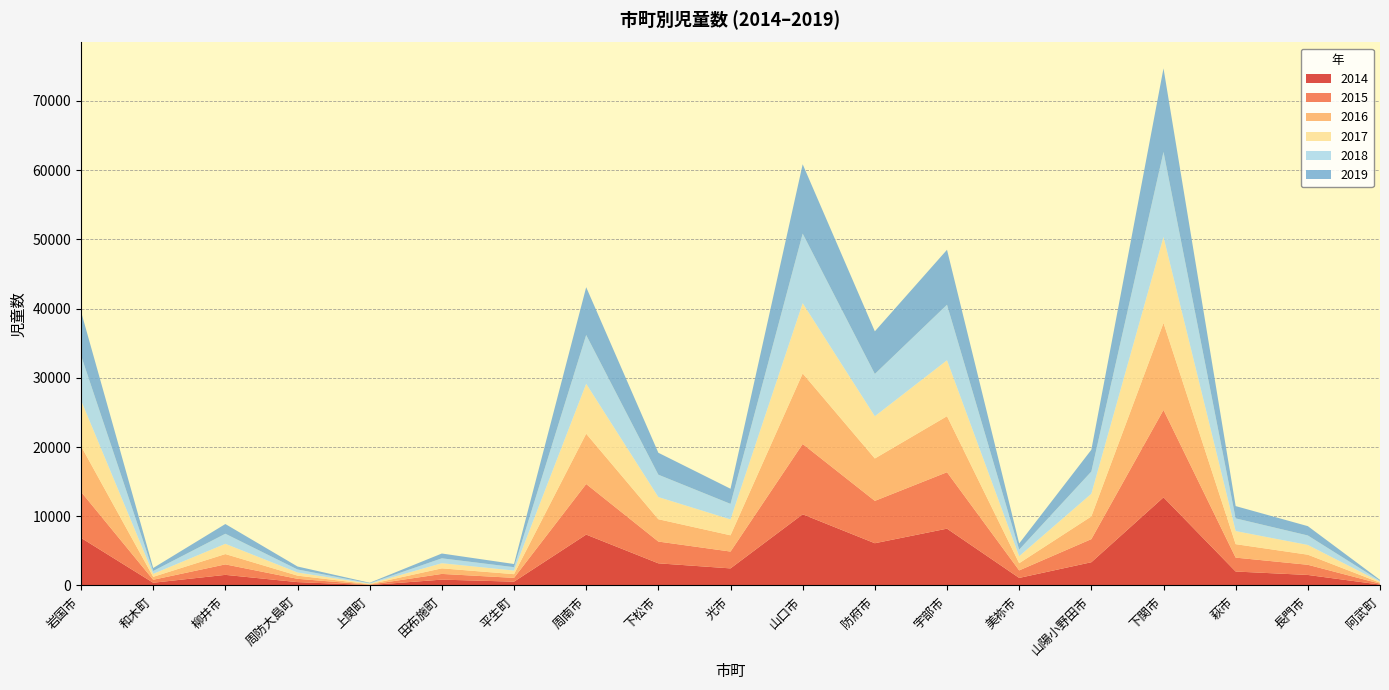

Reading right to left, what are all the values shown in this chart?

2014: 133	1523	2019	12732	3360	1096	8210	6105	10285	2471	3203	7353	554	848	63	489	1536	398	6879
2015: 136	1470	2008	12626	3337	1085	8152	6118	10159	2431	3145	7309	547	825	58	476	1513	429	6655
2016: 138	1456	1942	12561	3277	1037	8090	6122	10182	2348	3224	7260	535	802	68	458	1491	424	6605
2017: 140	1405	1892	12418	3273	1009	8078	6100	10149	2292	3200	7208	520	740	67	452	1480	429	6598
2018: 135	1372	1835	12288	3215	957	8022	6109	10051	2247	3232	7051	490	712	69	441	1456	418	6497
2019: 131	1345	1773	12069	3140	887	7937	6155	10014	2185	3168	6904	458	693	68	428	1403	427	6339